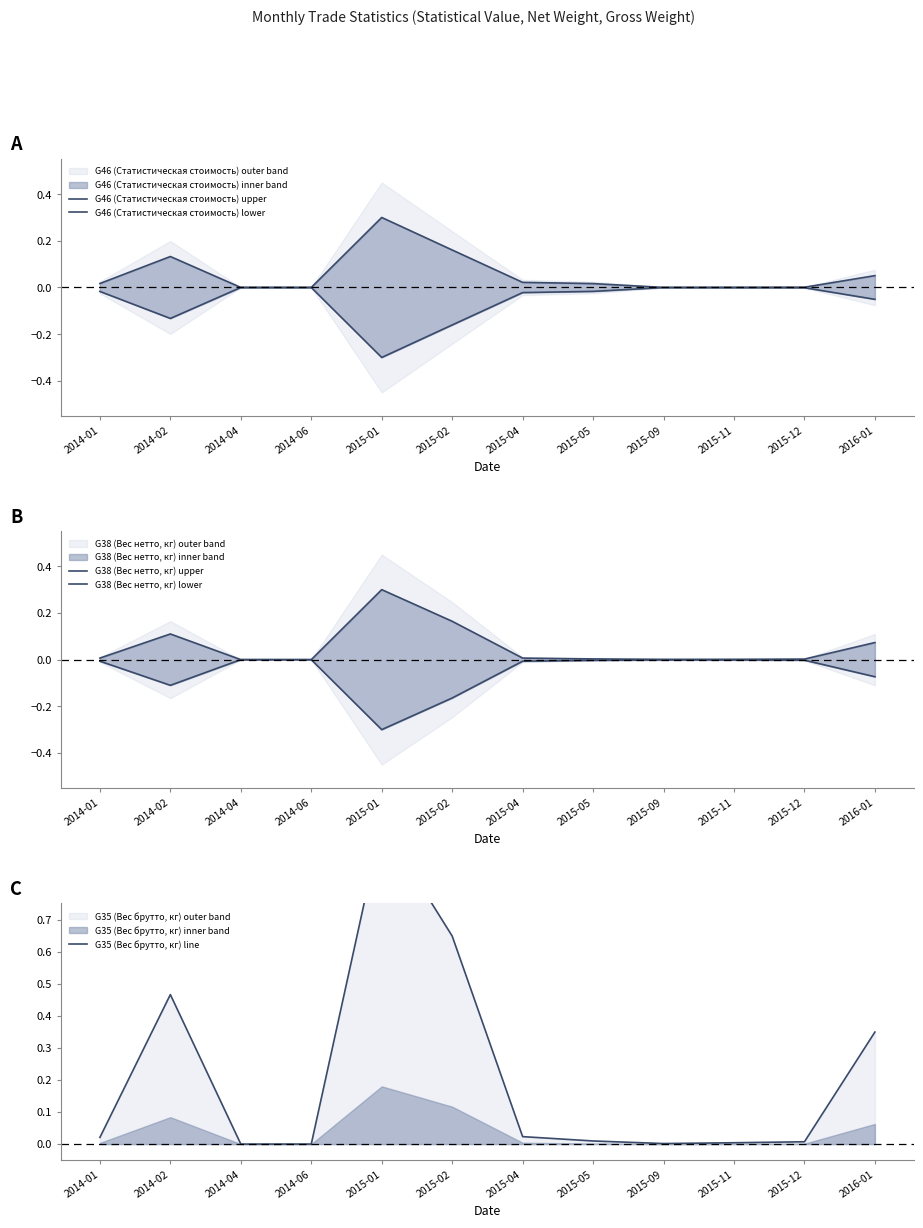

Between 2015-04 and 2015-12, which series saw the biggest shift?

G46 (Статистическая стоимость) upper